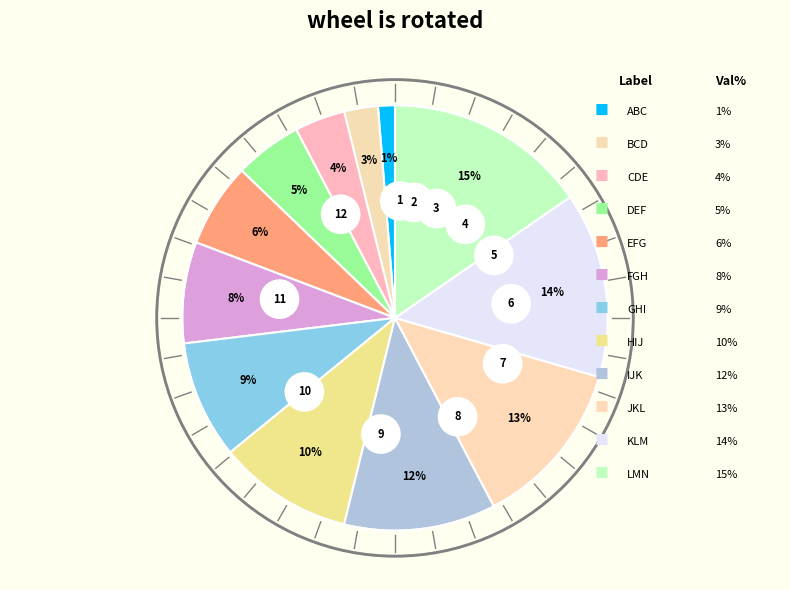

To the nearest percent, what percentage of the pie is FGH?

8%